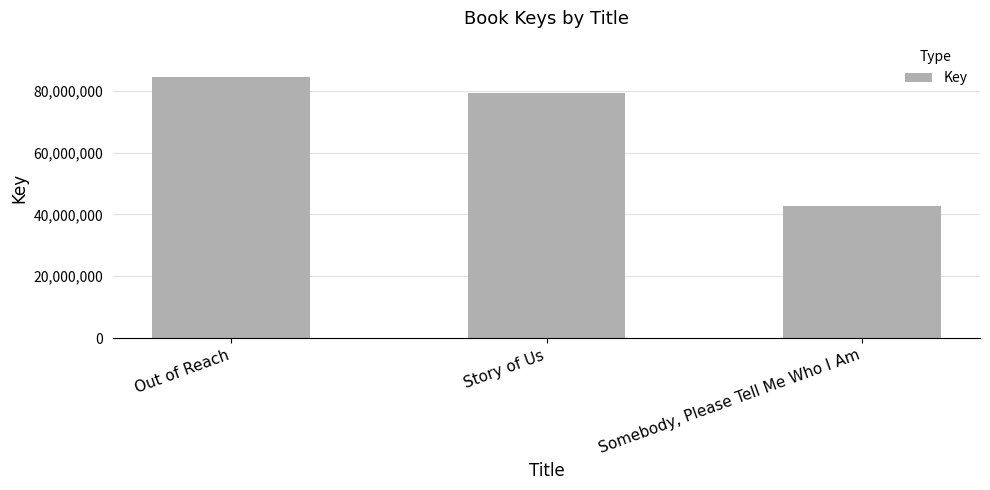

Where is the data nearest to the value 63603677?

Story of Us